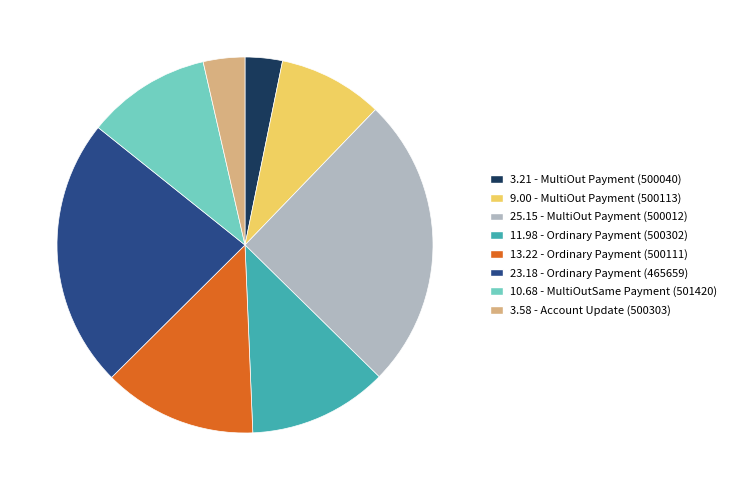

How many slices are in this pie chart?

8